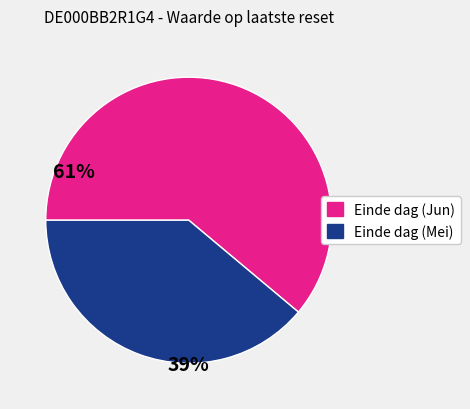

Is there a majority slice in this chart?

Yes